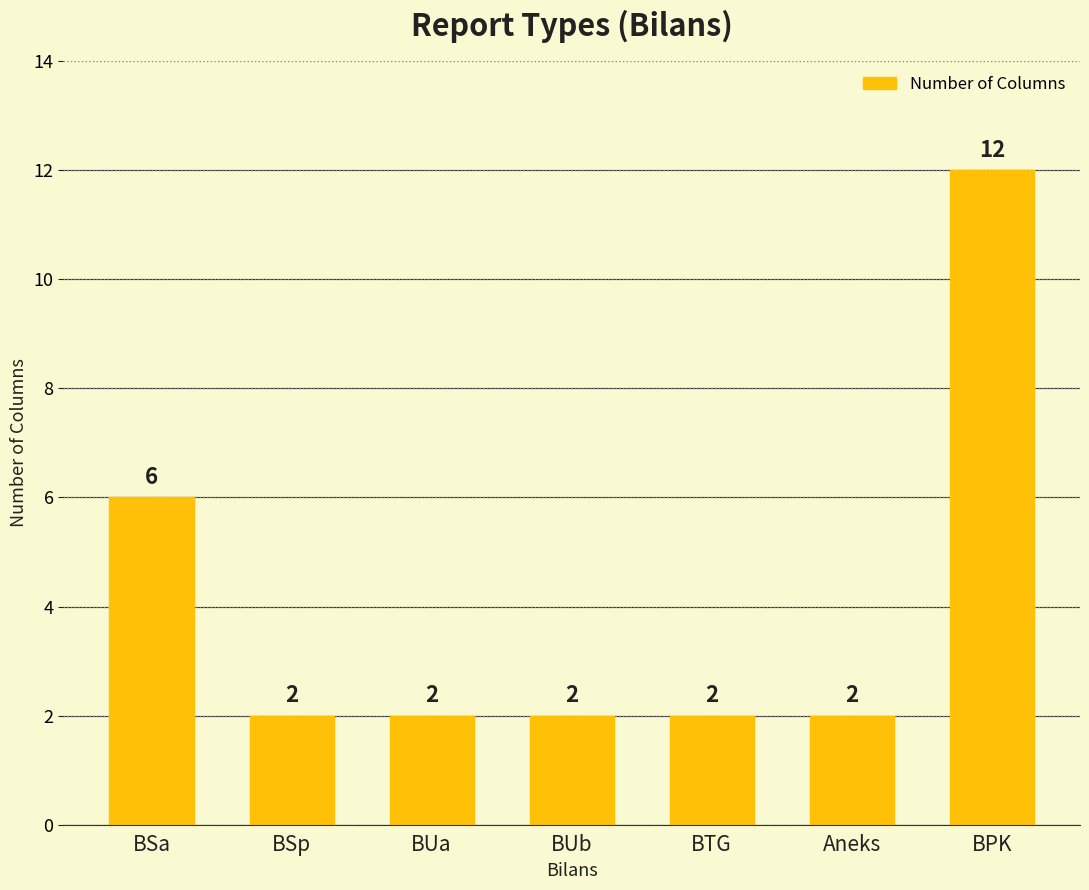

The chart shows a value of 6 at BSa. True or false?

True